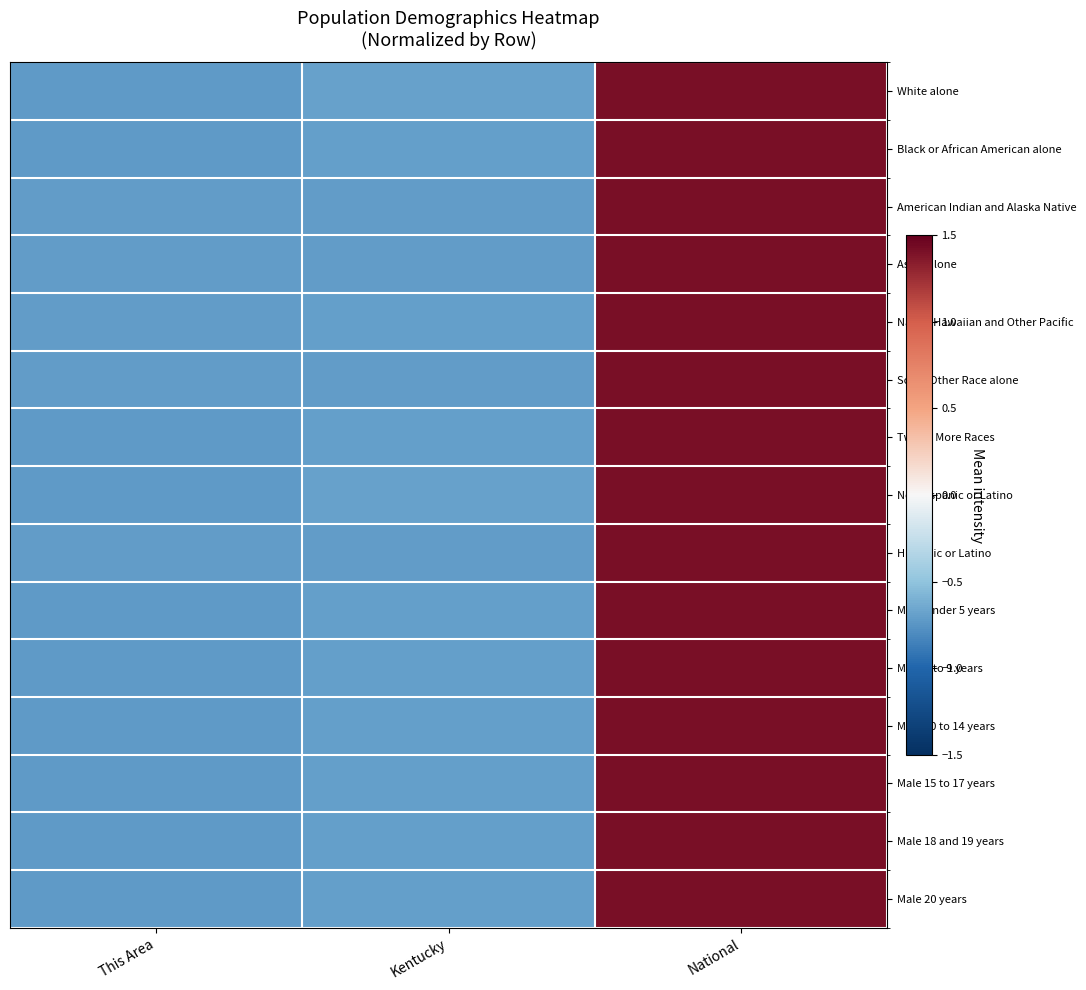

Reading right to left, transcribe all the data shown in this chart.

White alone: National=1.4	Kentucky=-0.7	This Area=-0.7
Black or African American alone: National=1.4	Kentucky=-0.7	This Area=-0.7
American Indian and Alaska Native: National=1.4	Kentucky=-0.7	This Area=-0.7
Asian alone: National=1.4	Kentucky=-0.7	This Area=-0.7
Native Hawaiian and Other Pacific: National=1.4	Kentucky=-0.7	This Area=-0.7
Some Other Race alone: National=1.4	Kentucky=-0.7	This Area=-0.7
Two or More Races: National=1.4	Kentucky=-0.7	This Area=-0.7
Not Hispanic or Latino: National=1.4	Kentucky=-0.7	This Area=-0.7
Hispanic or Latino: National=1.4	Kentucky=-0.7	This Area=-0.7
Male Under 5 years: National=1.4	Kentucky=-0.7	This Area=-0.7
Male 5 to 9 years: National=1.4	Kentucky=-0.7	This Area=-0.7
Male 10 to 14 years: National=1.4	Kentucky=-0.7	This Area=-0.7
Male 15 to 17 years: National=1.4	Kentucky=-0.7	This Area=-0.7
Male 18 and 19 years: National=1.4	Kentucky=-0.7	This Area=-0.7
Male 20 years: National=1.4	Kentucky=-0.7	This Area=-0.7